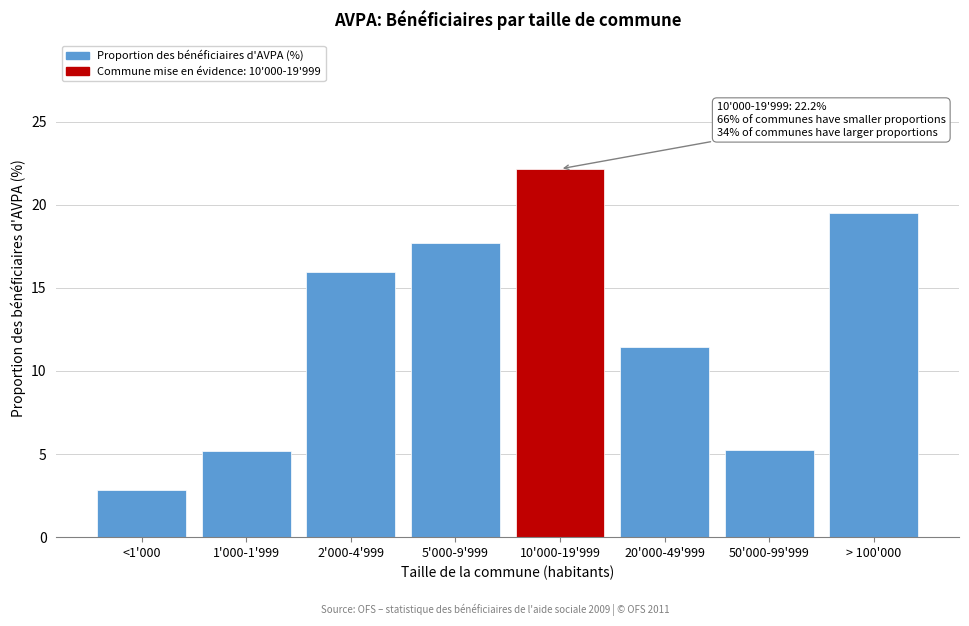

Reading right to left, list all the values displayed in this chart.

> 100'000=19.5	50'000-99'999=5.2	20'000-49'999=11.5	10'000-19'999=22.2	5'000-9'999=17.7	2'000-4'999=16.0	1'000-1'999=5.2	<1'000=2.8